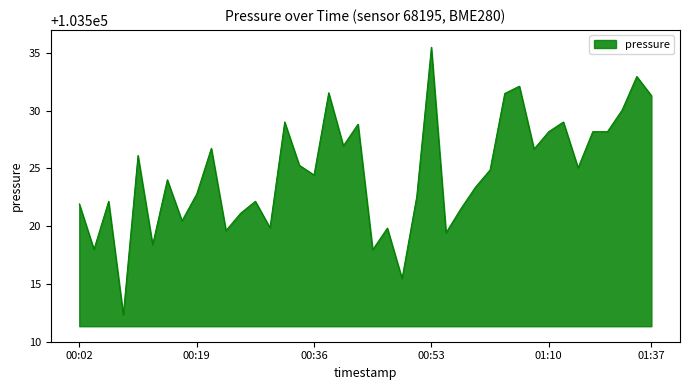

What is the maximum value shown in the chart?

103535.5